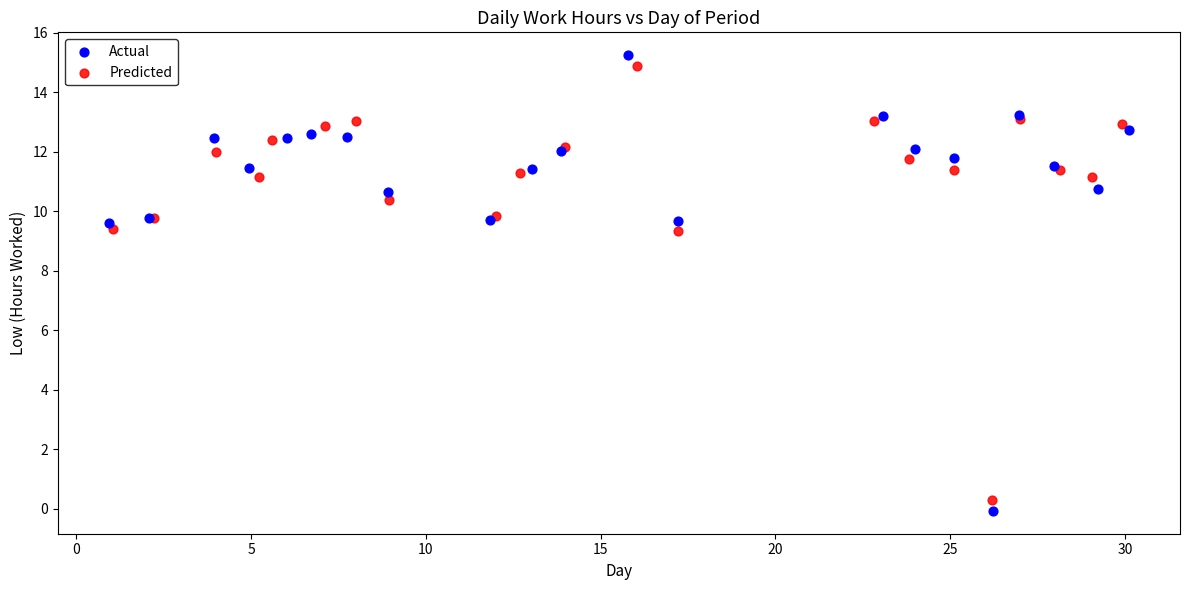

What are all the series names shown in the legend?

Actual, Predicted